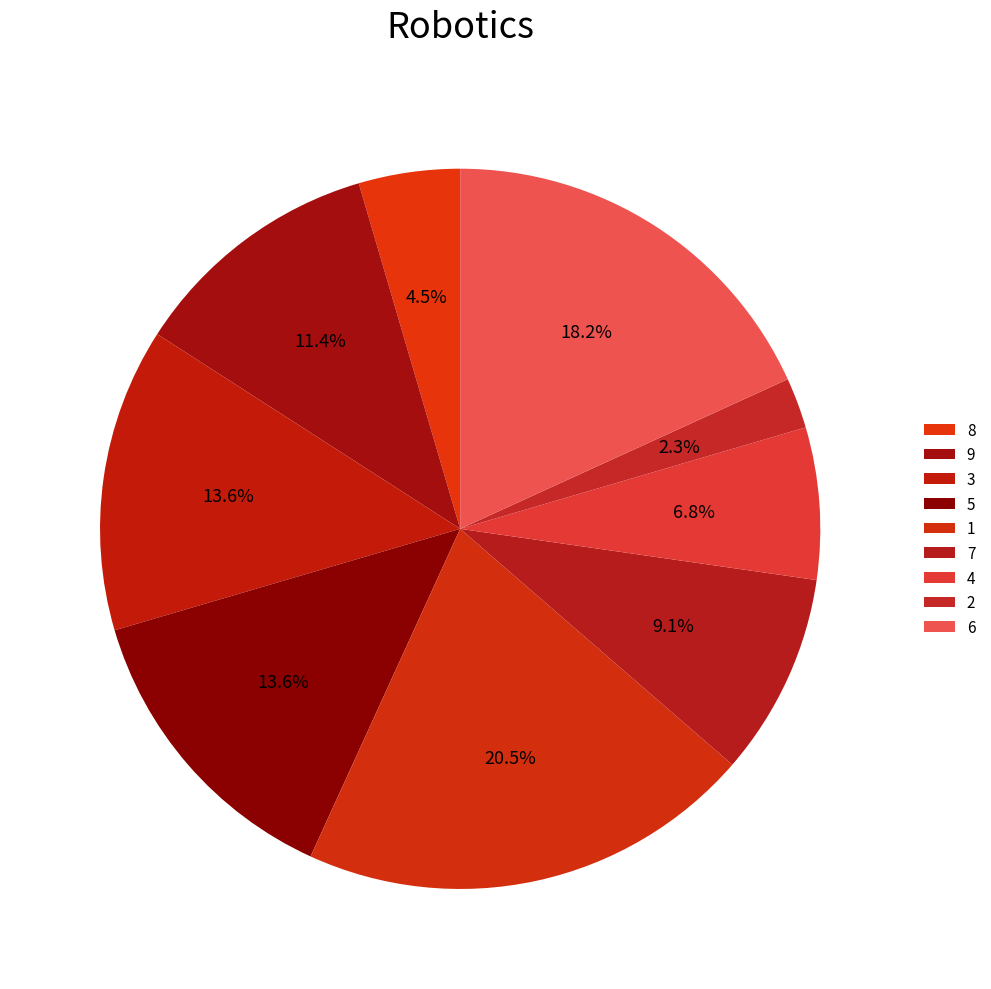

Count the number of slices in the pie.

9